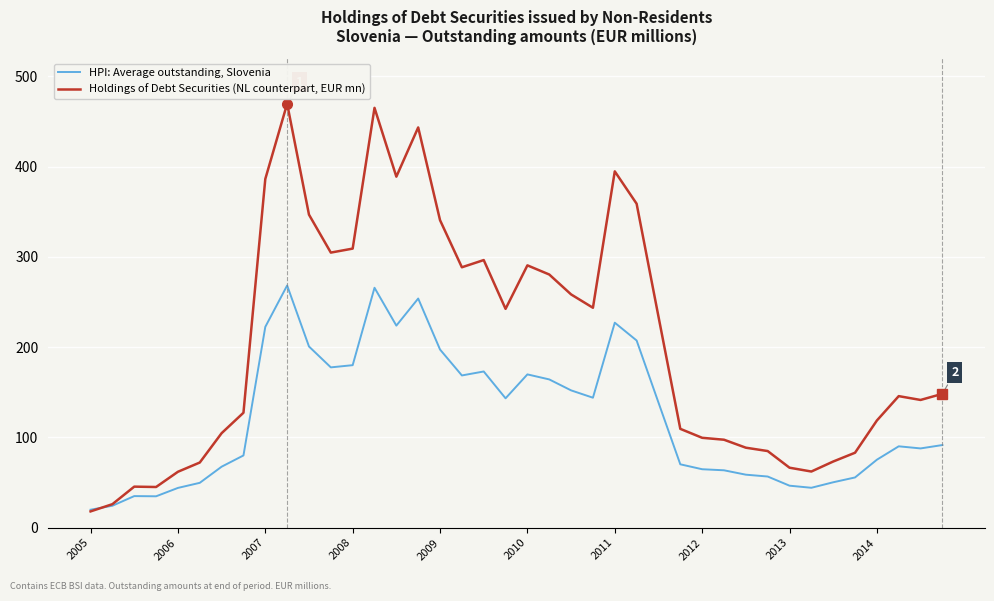

How many intersections are there between Holdings of Debt Securities (NL counterpart, EUR mn) and HPI: Average outstanding, Slovenia?

1